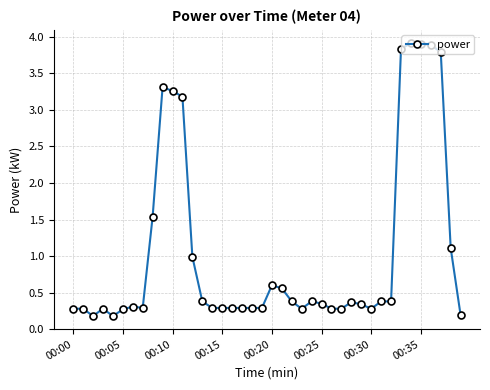

Does the chart display data point markers on the line(s)?

Yes